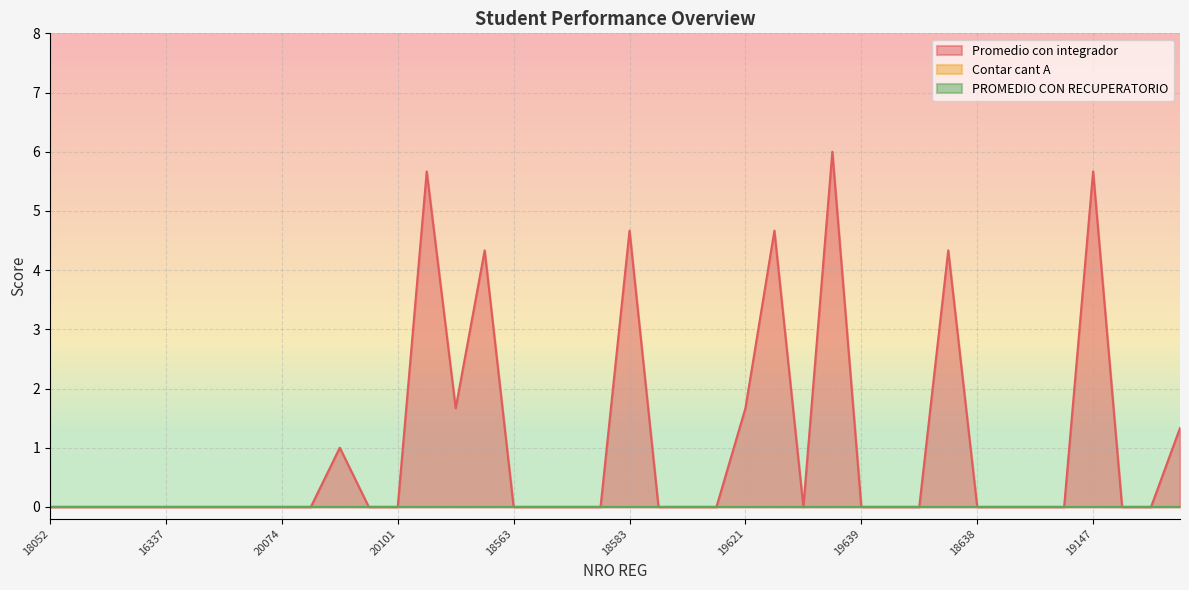

What is the label of the 19th point from the right?

20139